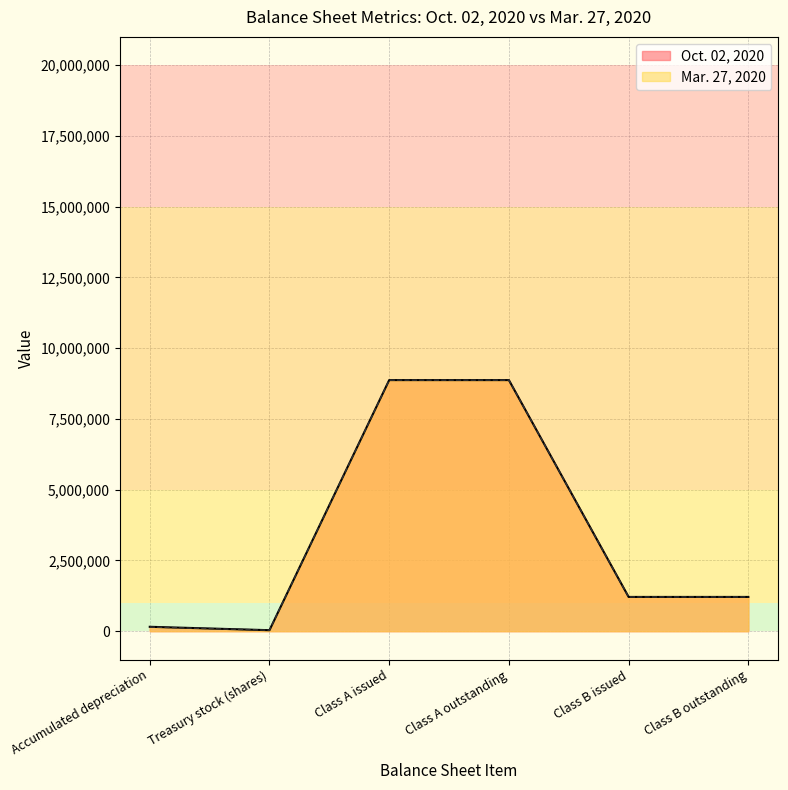

What is the highest value of the Mar. 27, 2020 series?

8871007